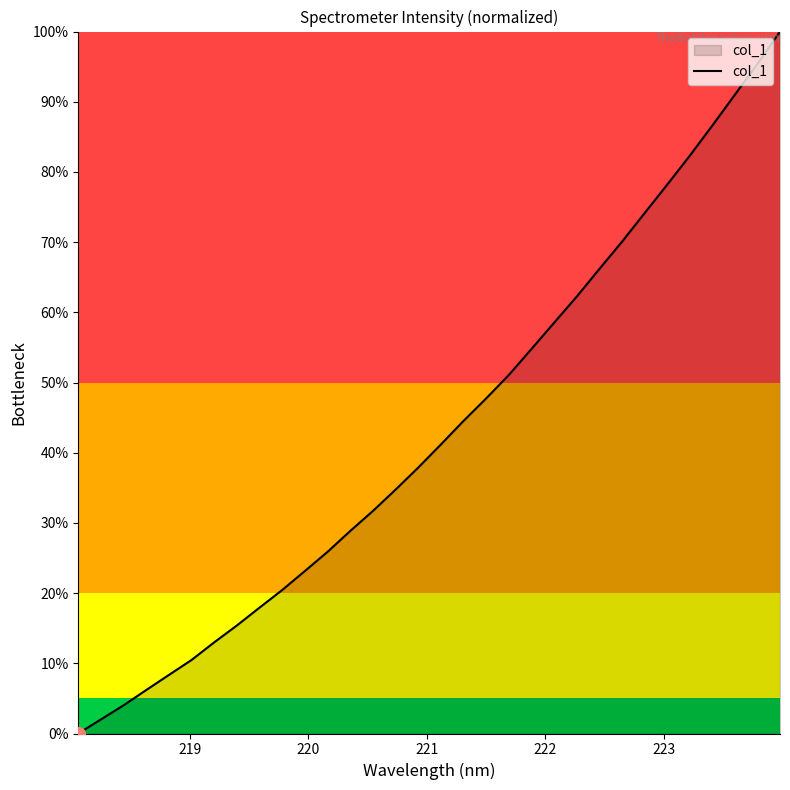

What is the maximum value shown in the chart?

100.0